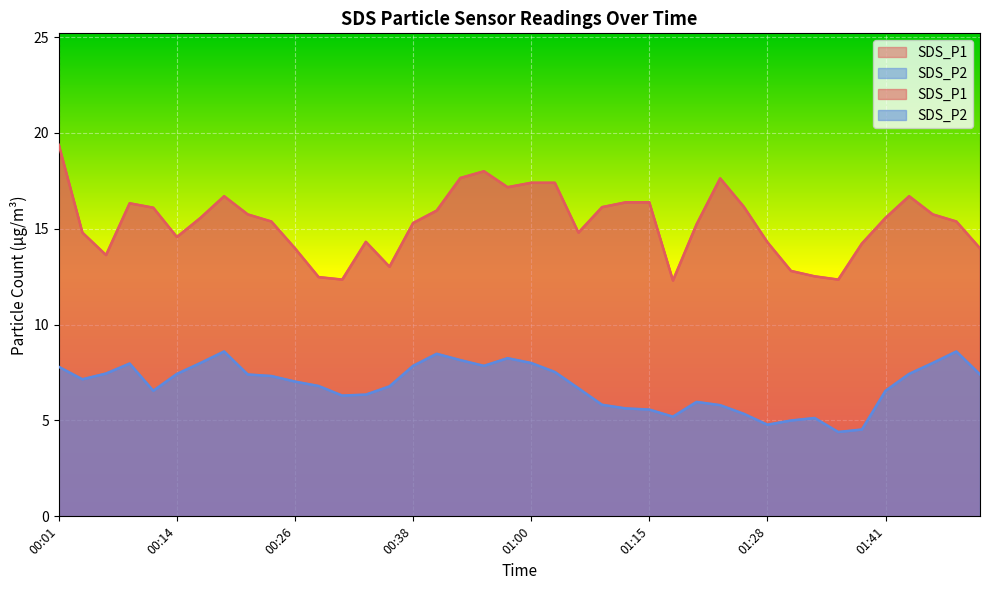

Is it true that SDS_P2 equals 5.2 at 01:18?

True